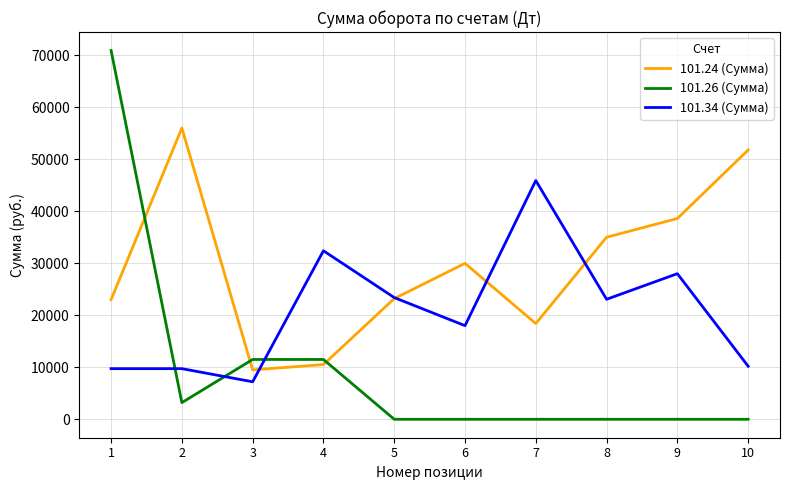

What is the greatest value displayed?

70900